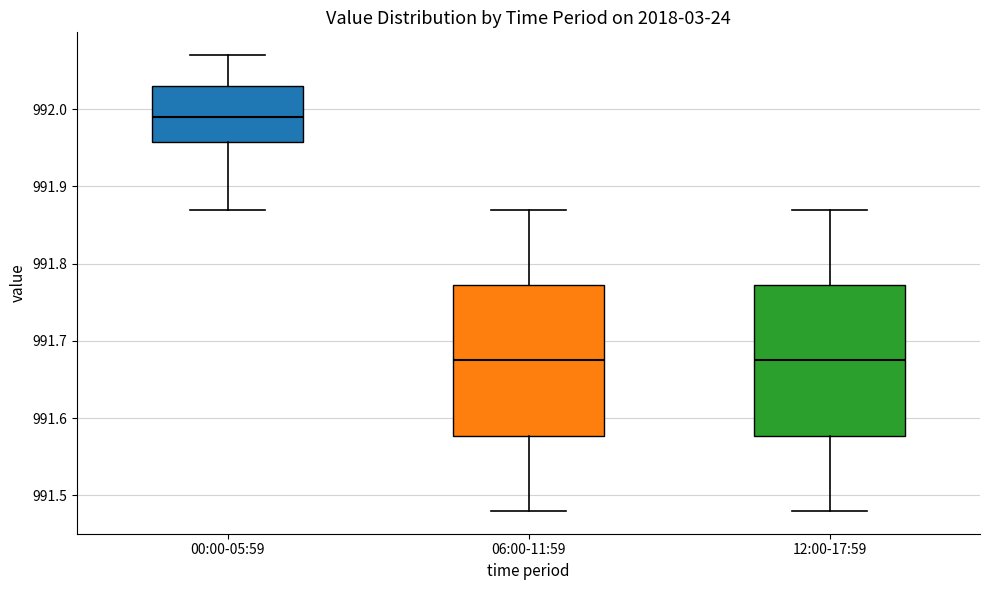

Reading left to right, transcribe this box plot: for each box, give where its median line is, the range the box spans, and where its two whiskers end, as read against the y-axis. The values are not printed on the chart, so give them approximately, as read against the axis.

00:00-05:59: median 991.99, box 991.96 to 992.03, whiskers 991.87 to 992.07
06:00-11:59: median 991.68, box 991.58 to 991.77, whiskers 991.48 to 991.87
12:00-17:59: median 991.68, box 991.58 to 991.77, whiskers 991.48 to 991.87